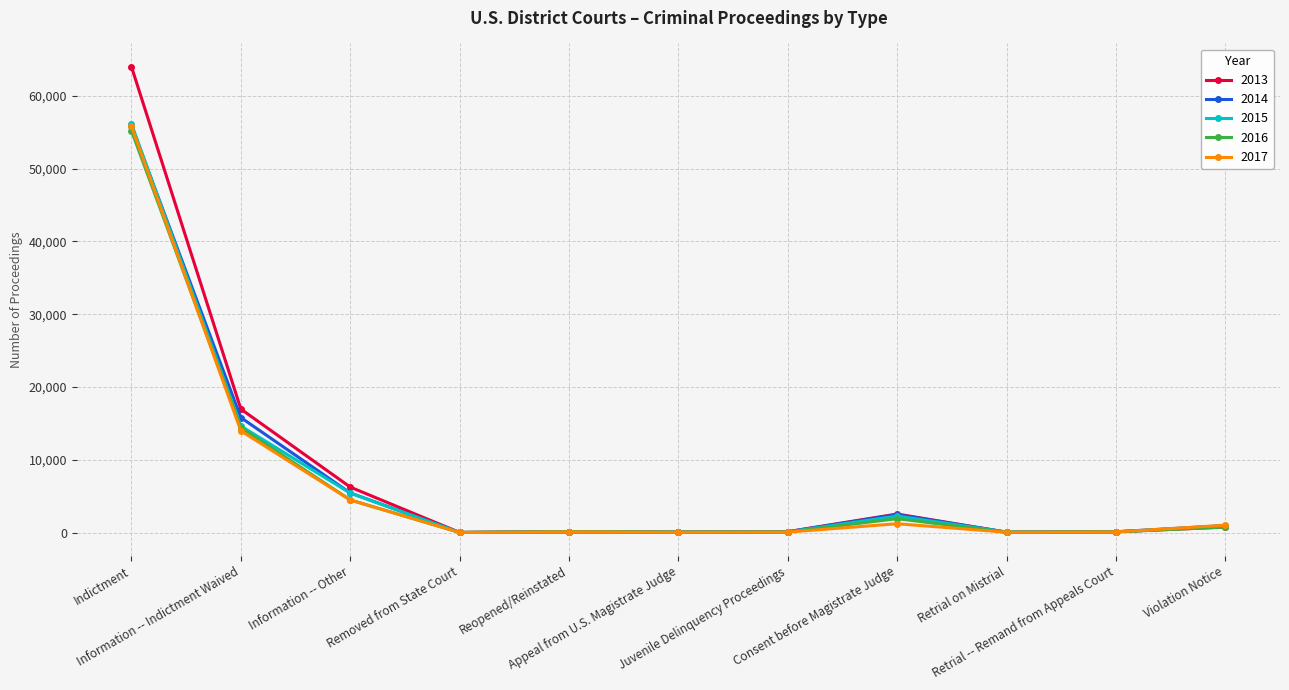

Which series ends up on top after the final intersection of 2013 and 2017?

2017